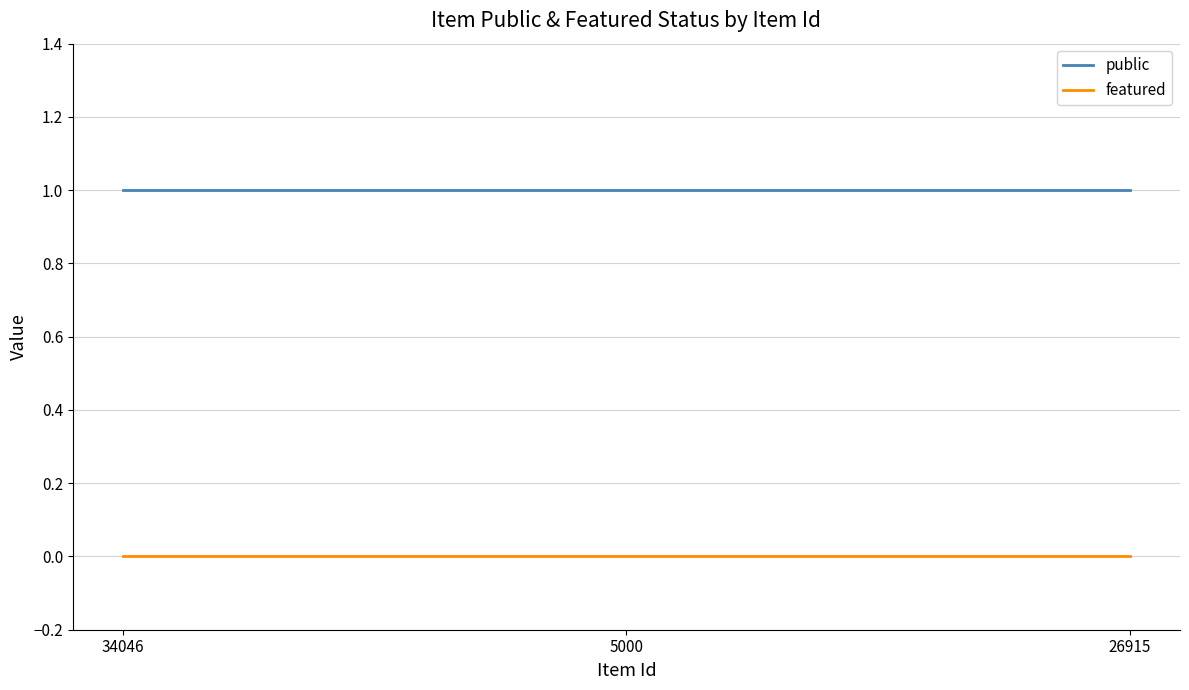

Reading left to right, list all the values displayed in this chart.

public: 1	1	1
featured: 0	0	0